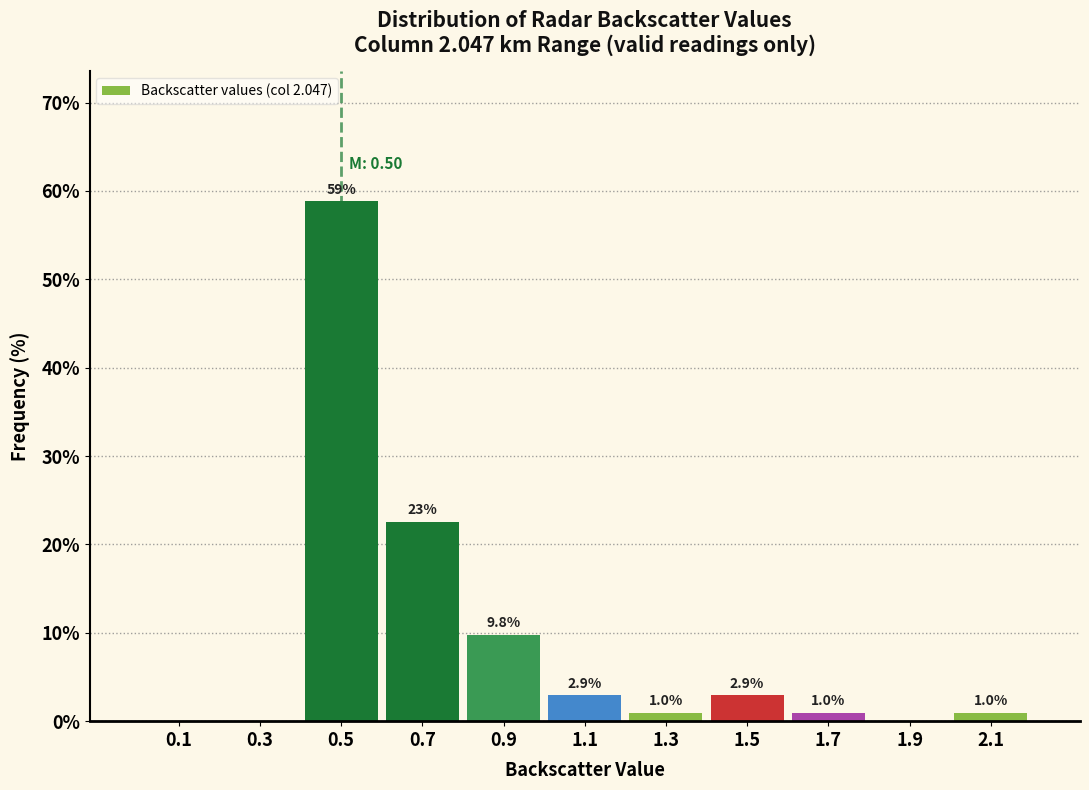

Over which range of the x-axis is the bar tallest?

0.4 to 0.6